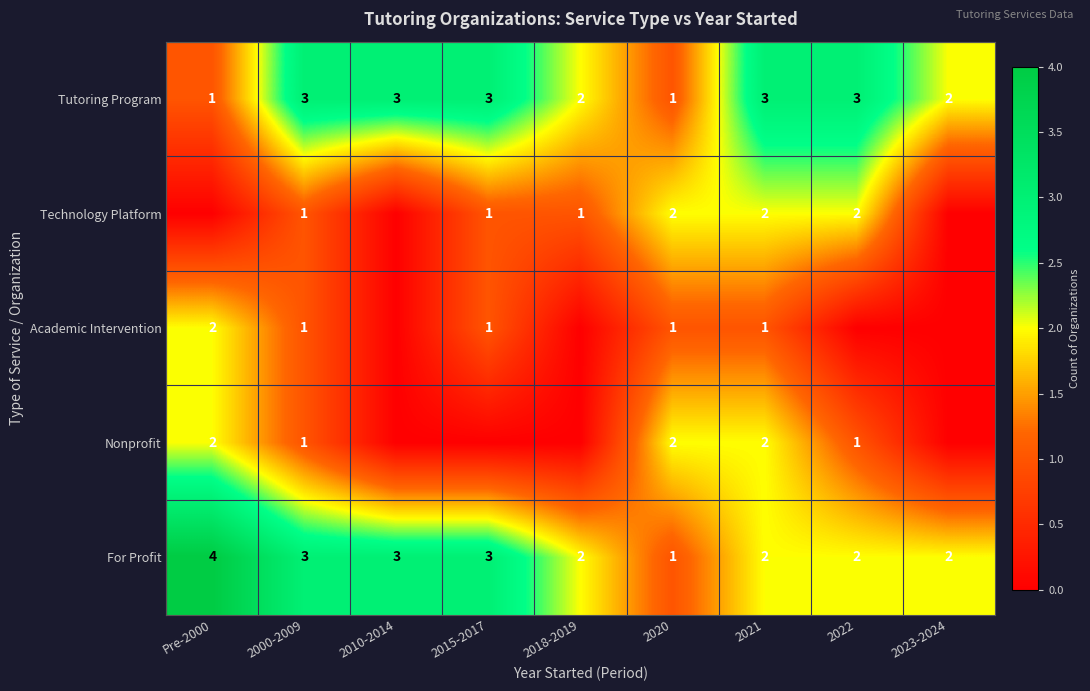

The Nonprofit series shows 2 at 2021. True or false?

True